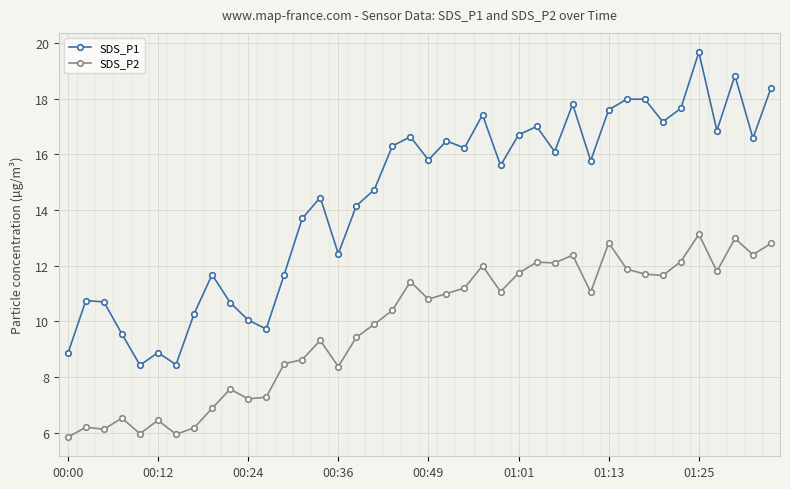

What is the value of the SDS_P2 point at the 30th from the left?

11.1